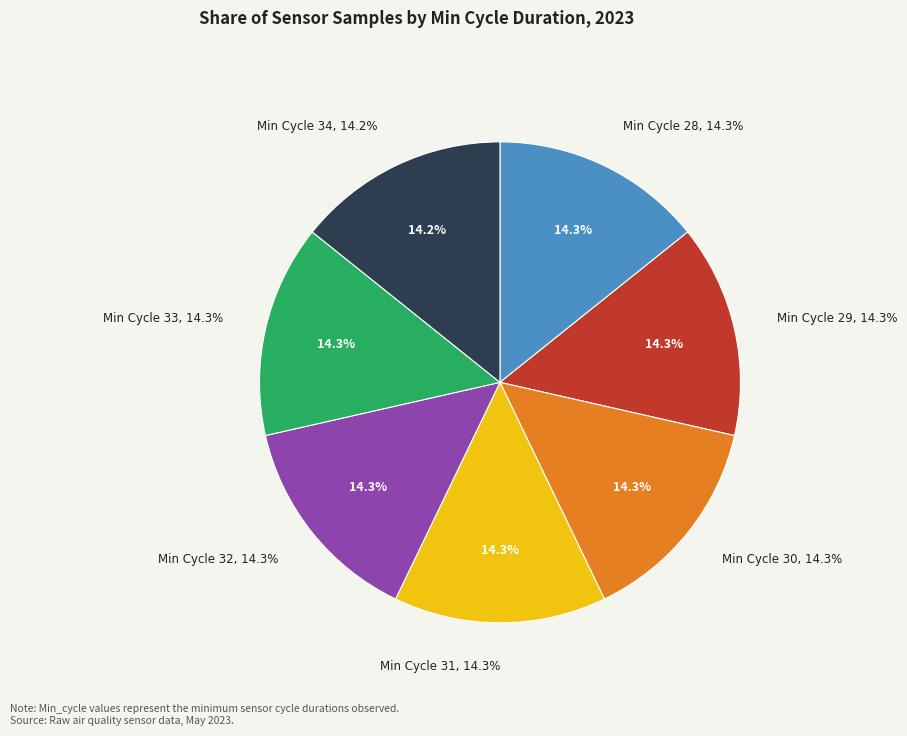

Which category has the smallest portion of the pie?

34